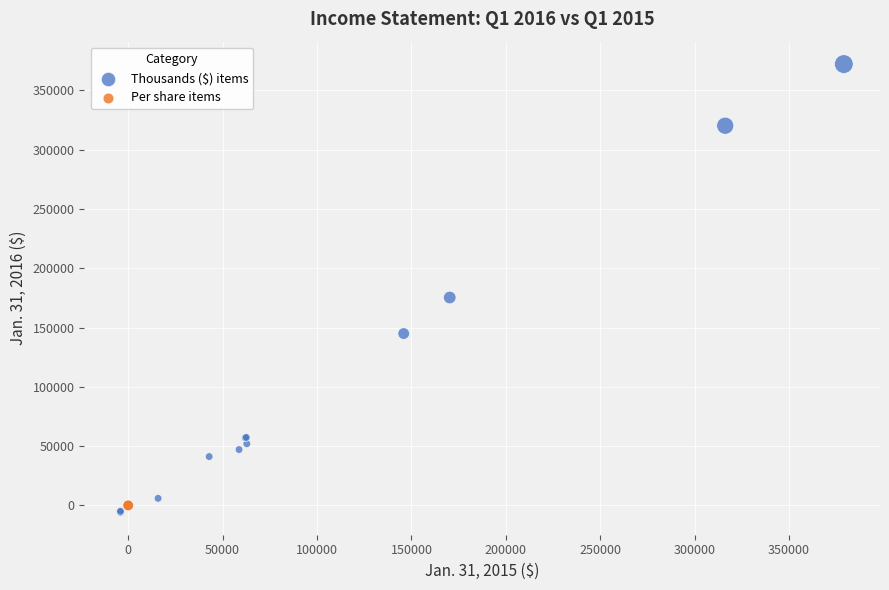

Which series contains the highest Y value?

Thousands ($) items